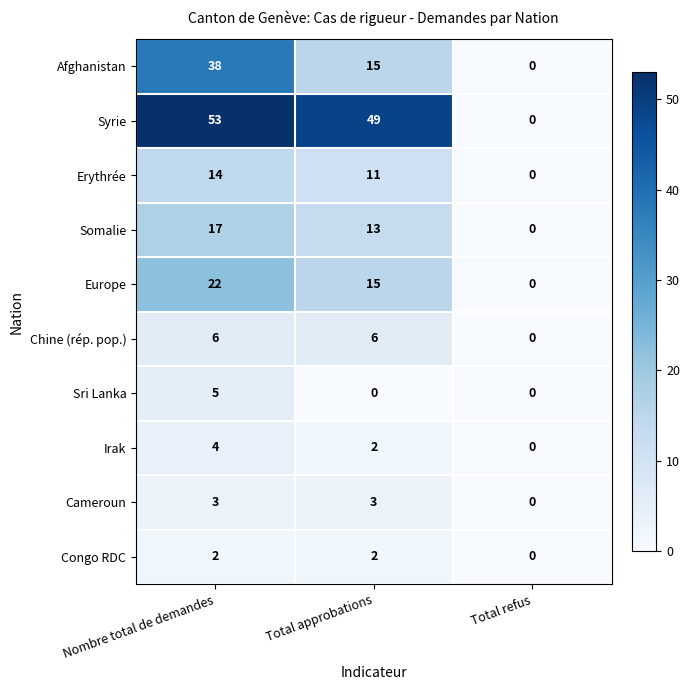

Reading right to left, what are all the values shown in this chart?

Afghanistan: Total refus=0	Total approbations=15	Nombre total de demandes=38
Syrie: Total refus=0	Total approbations=49	Nombre total de demandes=53
Erythrée: Total refus=0	Total approbations=11	Nombre total de demandes=14
Somalie: Total refus=0	Total approbations=13	Nombre total de demandes=17
Europe: Total refus=0	Total approbations=15	Nombre total de demandes=22
Chine (rép. pop.): Total refus=0	Total approbations=6	Nombre total de demandes=6
Sri Lanka: Total refus=0	Total approbations=0	Nombre total de demandes=5
Irak: Total refus=0	Total approbations=2	Nombre total de demandes=4
Cameroun: Total refus=0	Total approbations=3	Nombre total de demandes=3
Congo RDC: Total refus=0	Total approbations=2	Nombre total de demandes=2